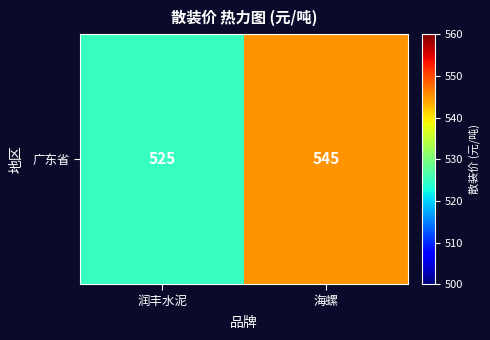

What is the ratio of the value at 海螺 to the value at 润丰水泥?

1.0